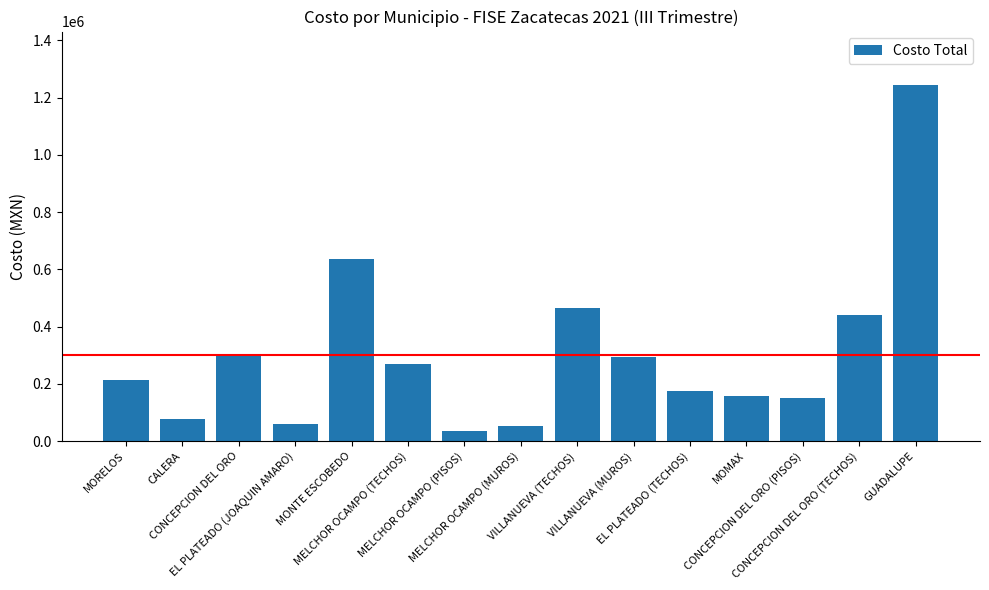

Which label corresponds to the largest value in the chart?

GUADALUPE